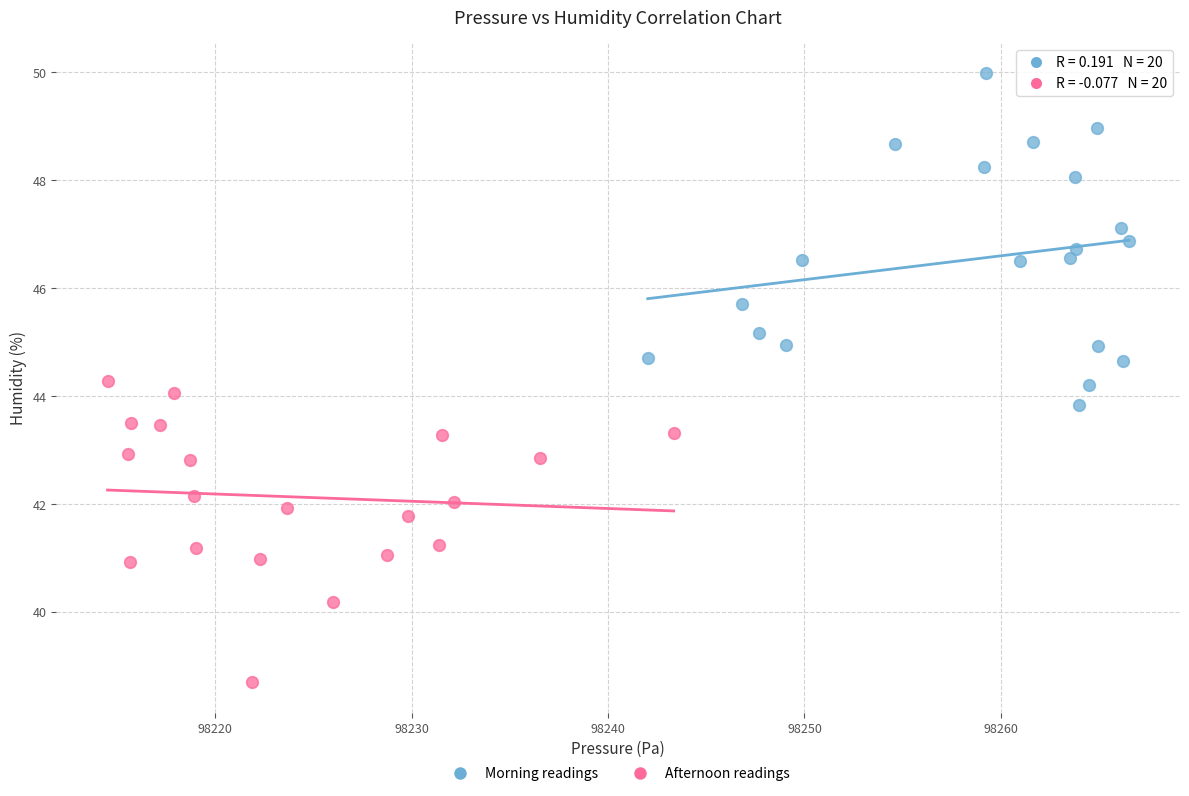

Which series reaches the minimum Y coordinate?

Afternoon readings